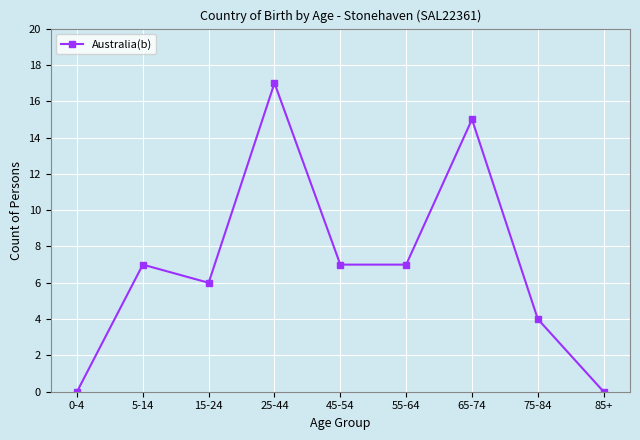

How many values are below 7?

4